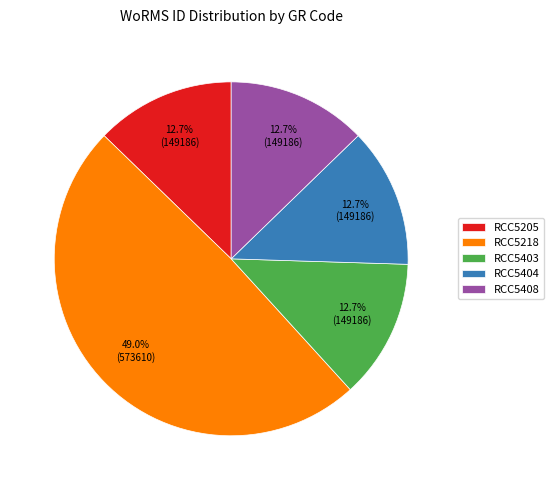

True or false: RCC5205 accounts for 13% of the total.

True